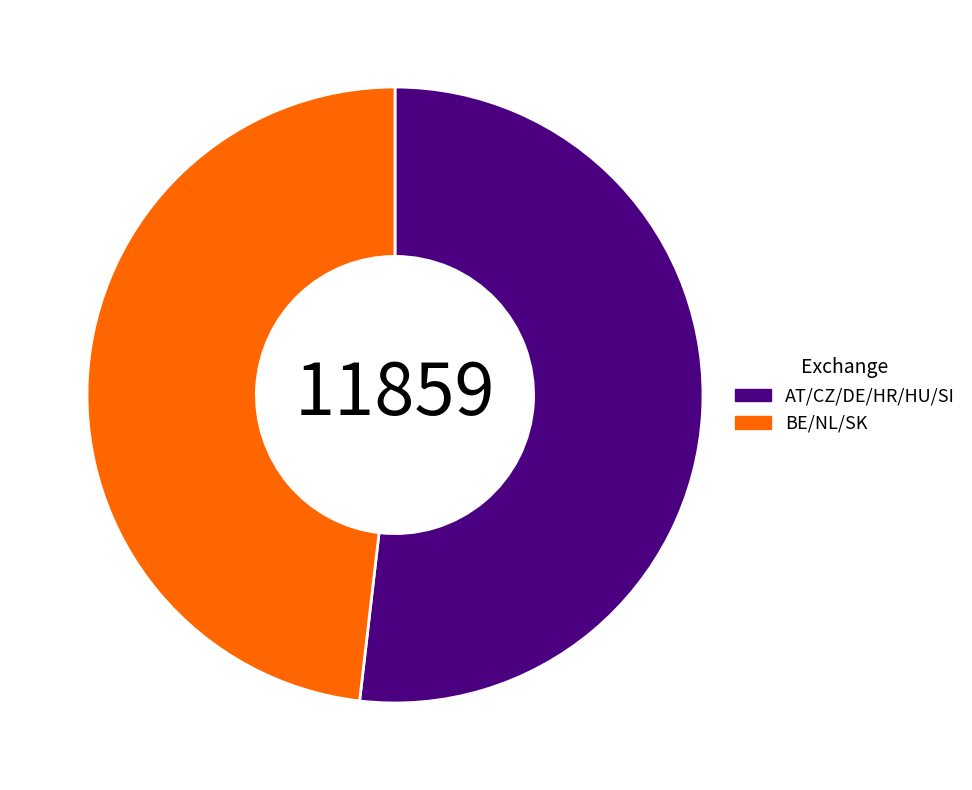

Rank the categories by value from lowest to highest.

BE/NL/SK, AT/CZ/DE/HR/HU/SI